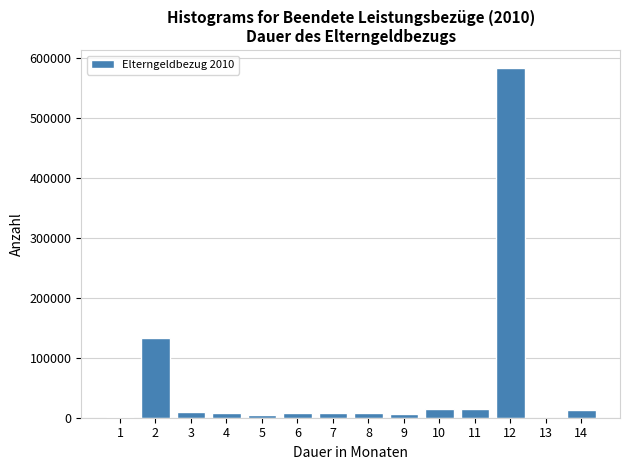

What is the greatest value displayed?

583642